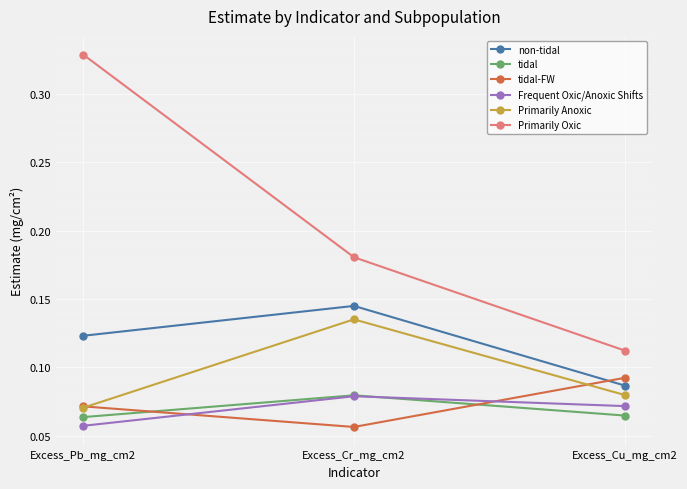

At how many categories does at least one series exceed 0?

3